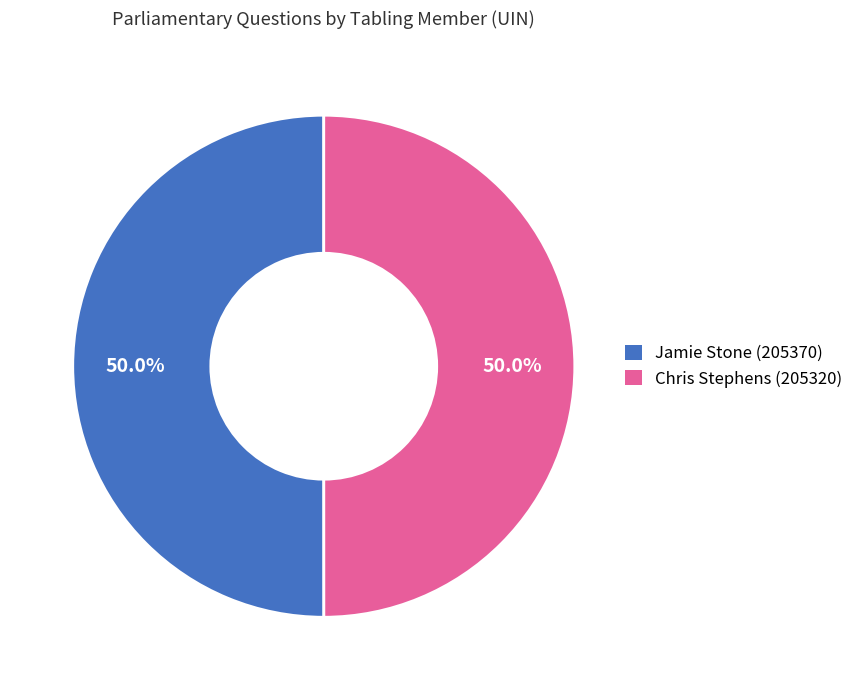

To the nearest percent, what is the combined percentage of Jamie Stone (205370) and Chris Stephens (205320)?

100%